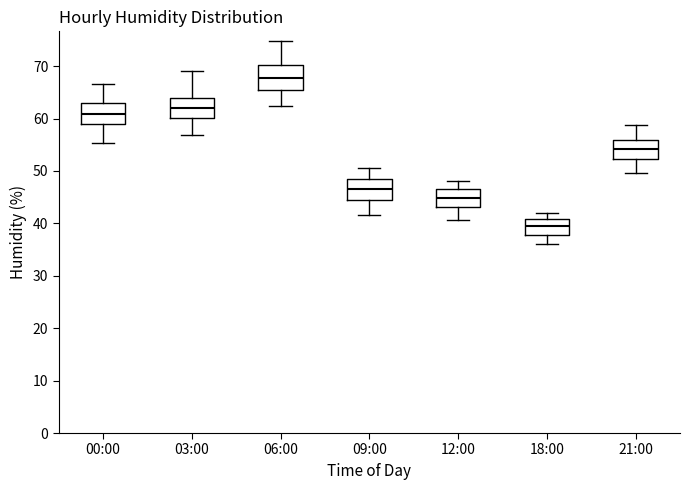

Which box's median line is the lowest?

18:00